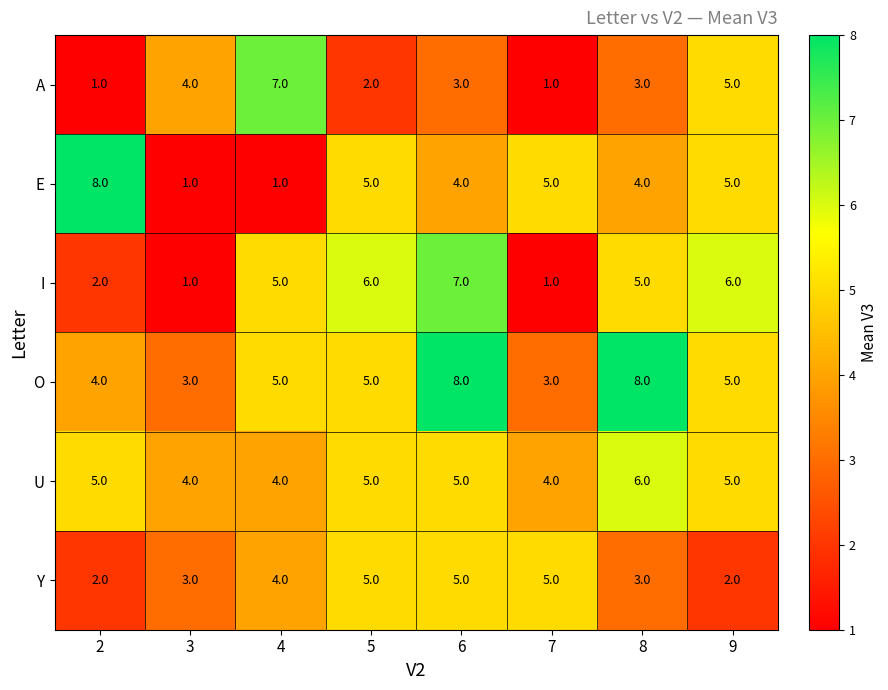

At which label does A first exceed 3?

3